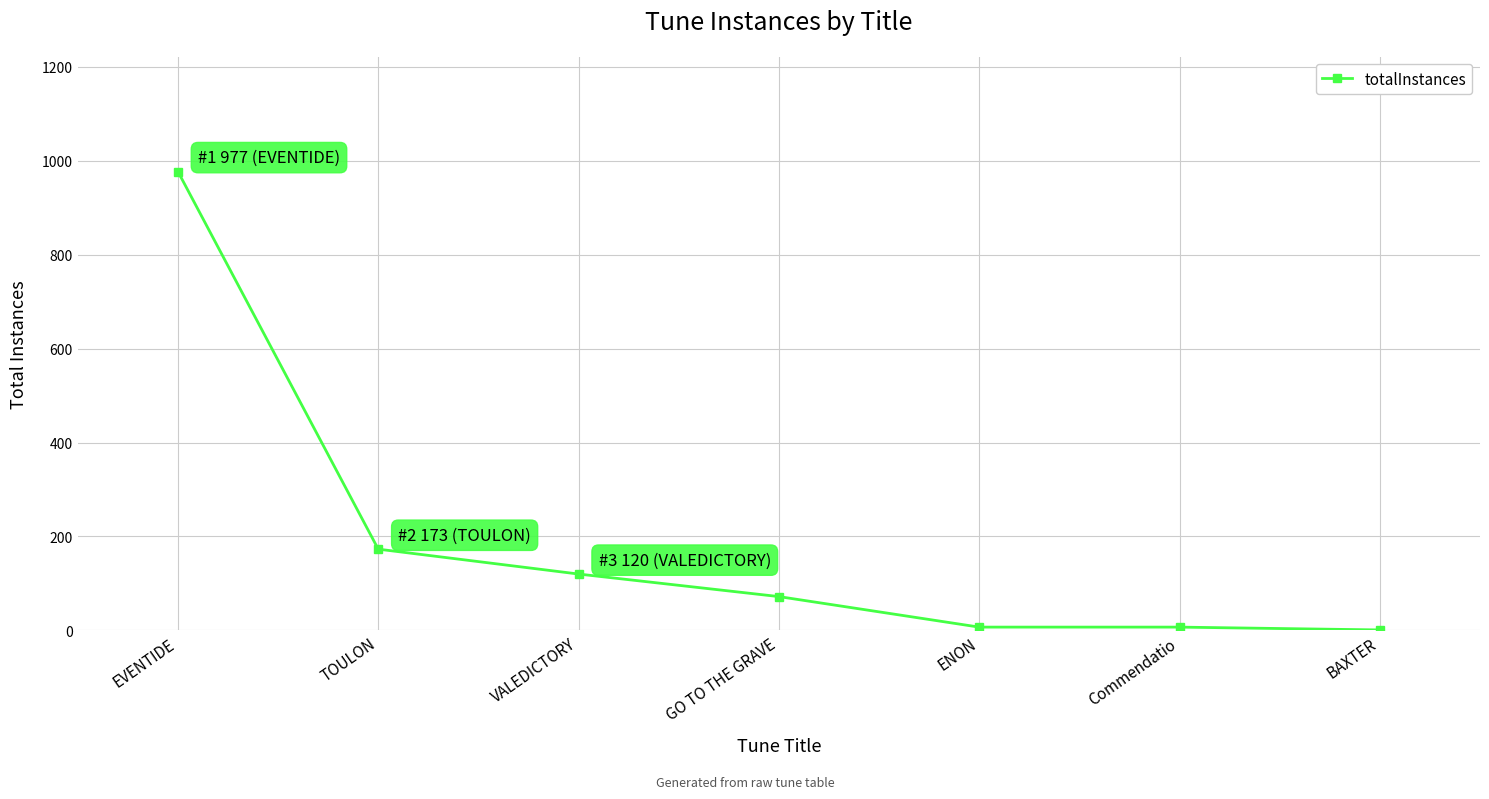

Count the number of categories in the chart.

7